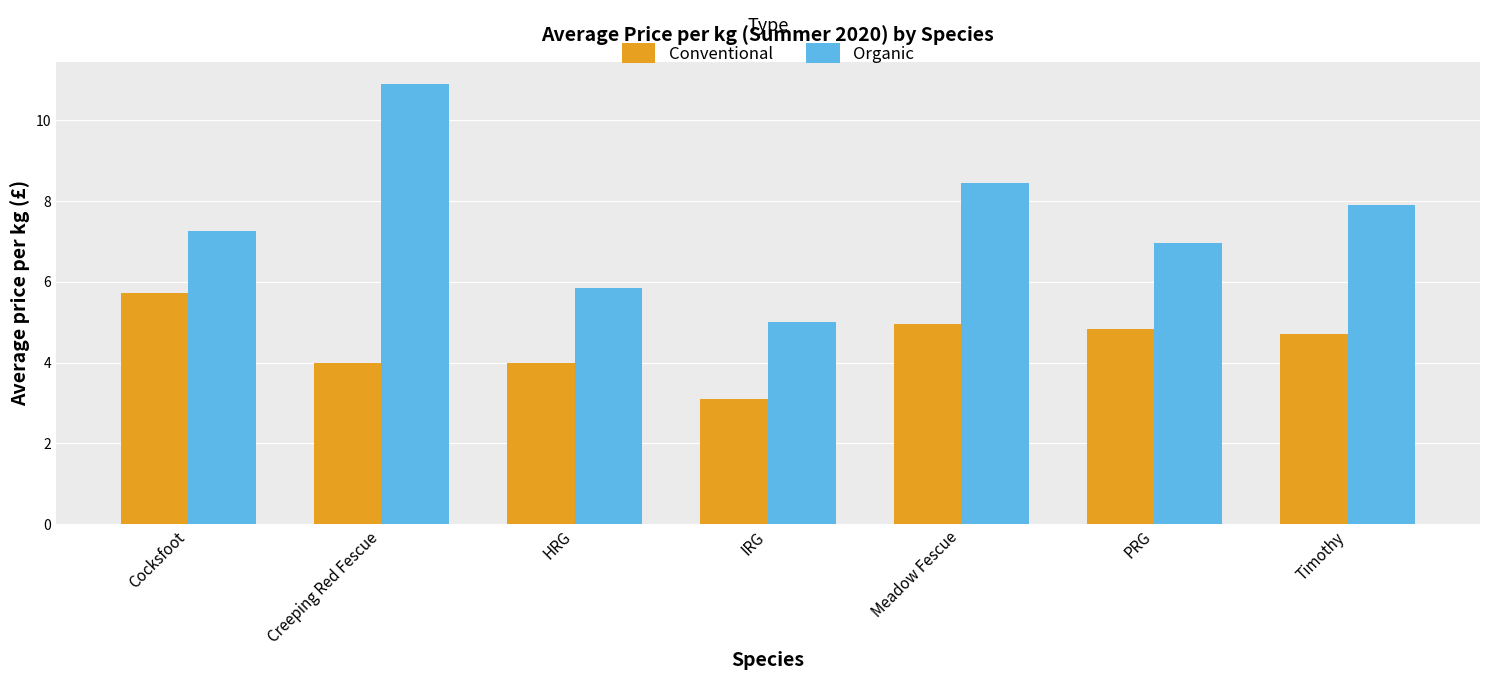

Rank the series at Timothy from highest to lowest value.

Organic, Conventional